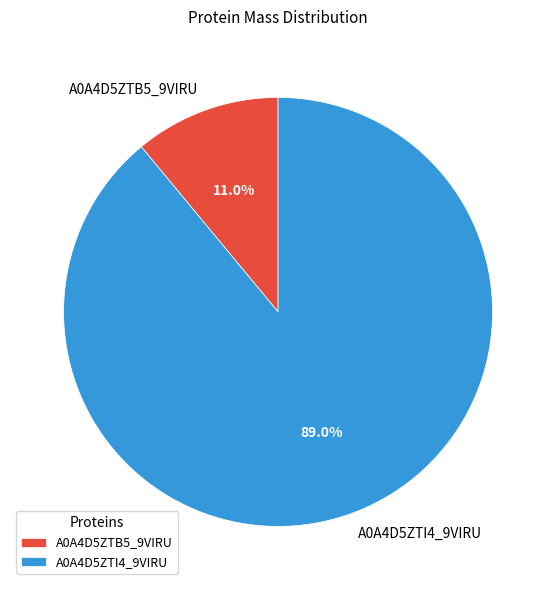

Which category has the smallest portion of the pie?

A0A4D5ZTB5_9VIRU